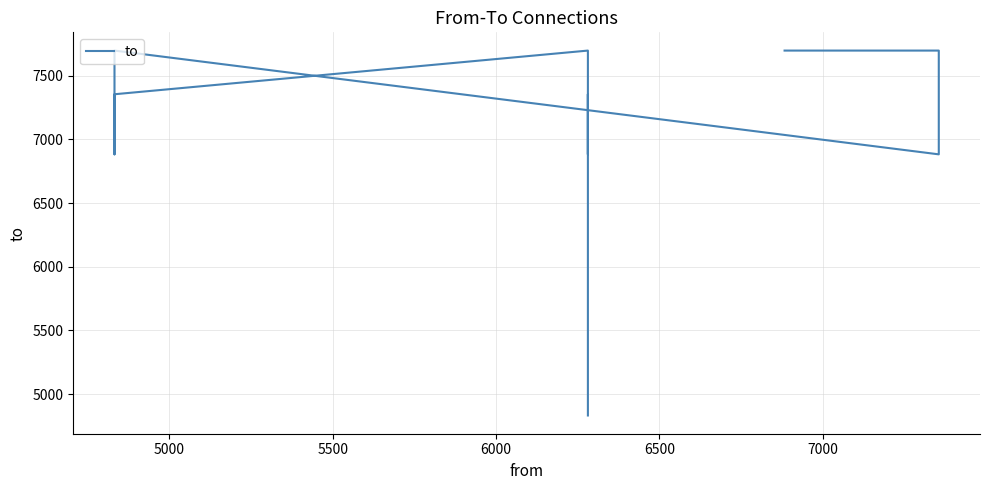

How many values are between 6883 and 7698?

9